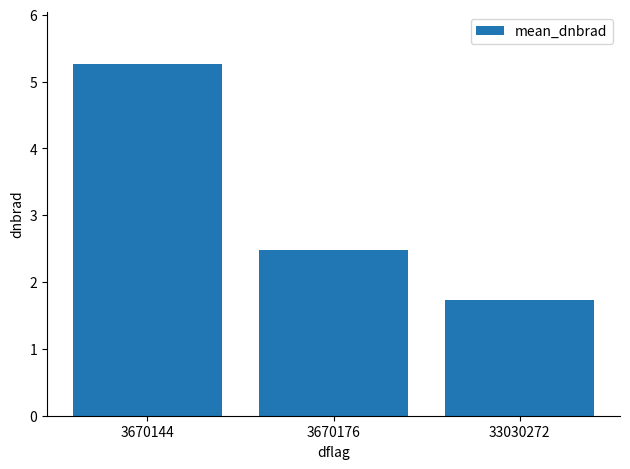

Reading left to right, extract all data points from this chart.

5.3	2.5	1.7